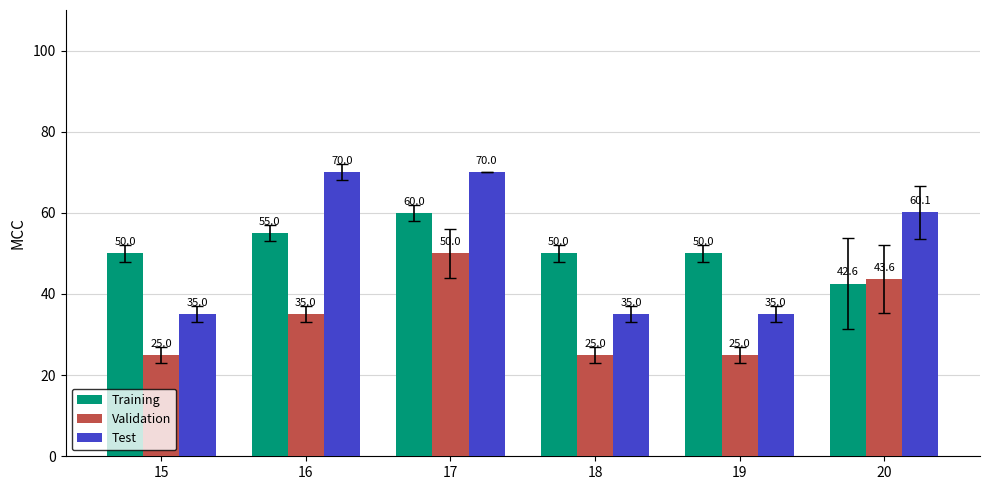

Reading left to right, extract all data points from this chart.

Training: 15=50.0	16=55.0	17=60.0	18=50.0	19=50.0	20=42.6
Validation: 15=25.0	16=35.0	17=50.0	18=25.0	19=25.0	20=43.6
Test: 15=35.0	16=70.0	17=70.0	18=35.0	19=35.0	20=60.1